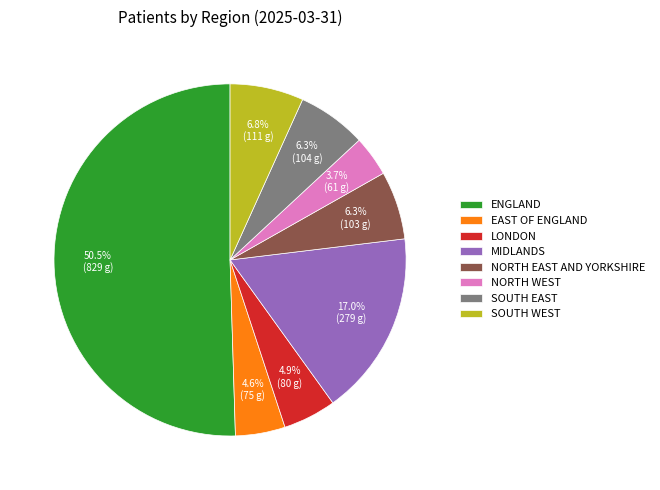

To the nearest percent, what percentage of the pie is EAST OF ENGLAND?

5%